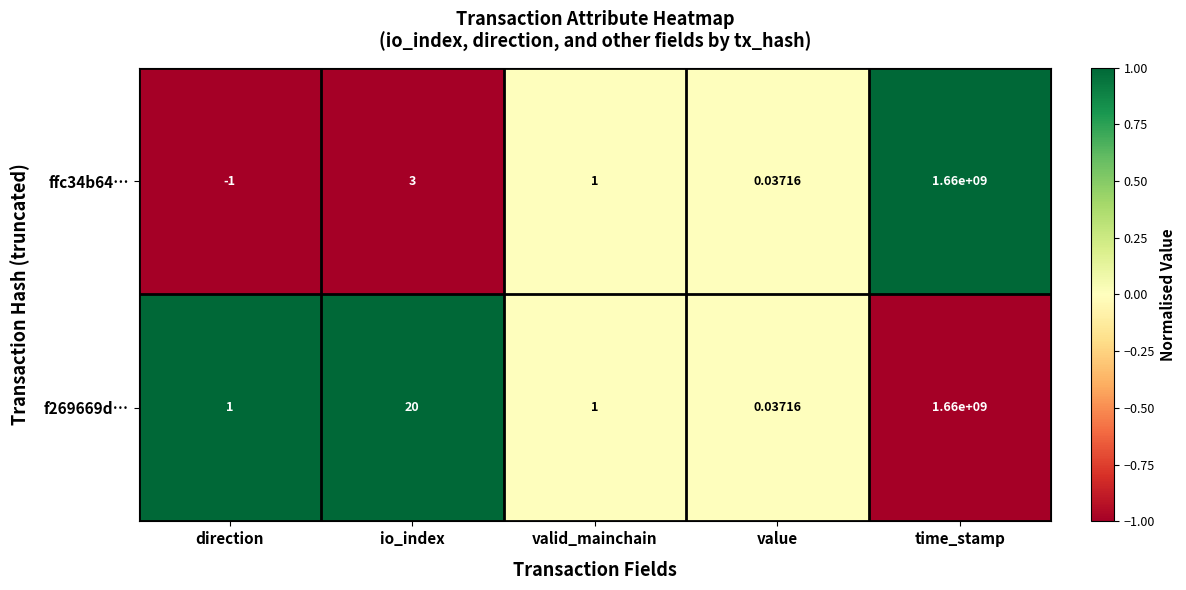

Is the value of f269669d… at direction greater than the value of ffc34b64… at time_stamp?

No